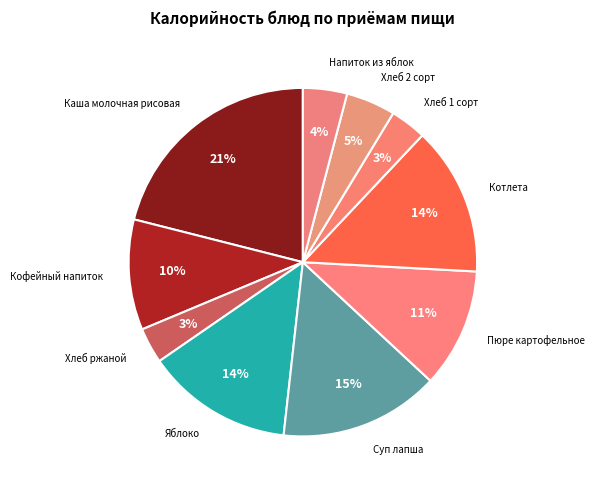

How many segments does this pie chart have?

10